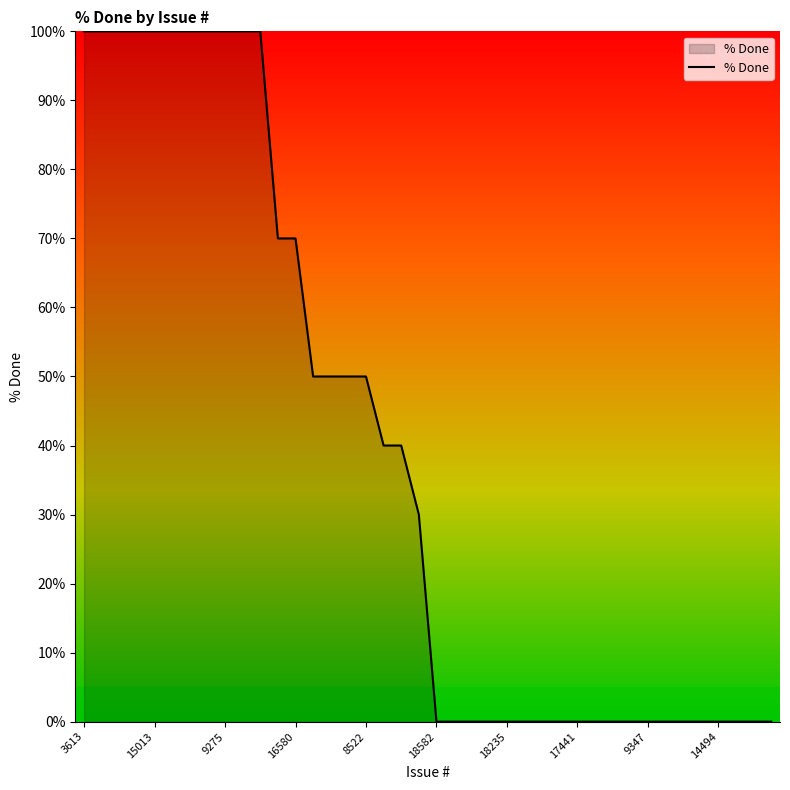

What is the greatest value displayed?

100